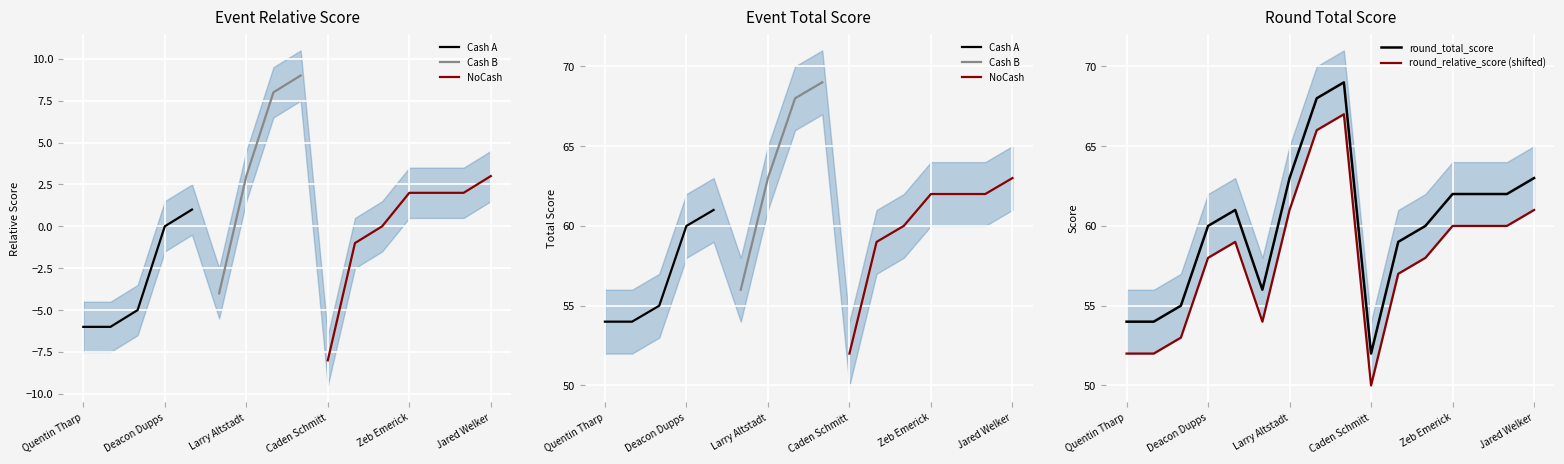

At which label does round_total_score reach its minimum?

Caden Schmitt